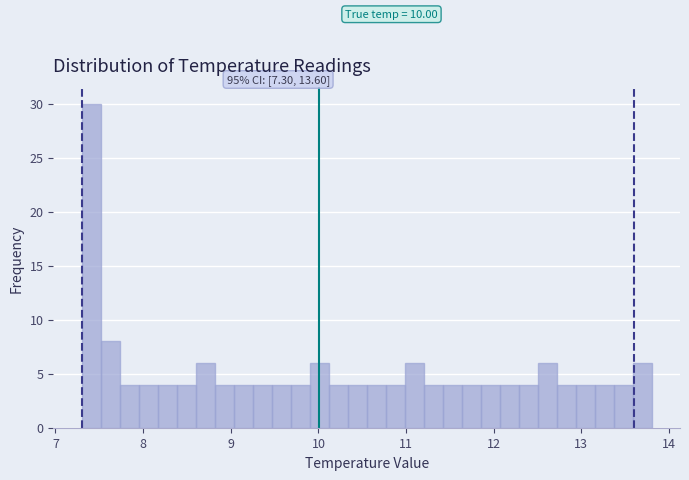

Read against the x-axis, roughly where is the centre of the tallest bar?

7.4